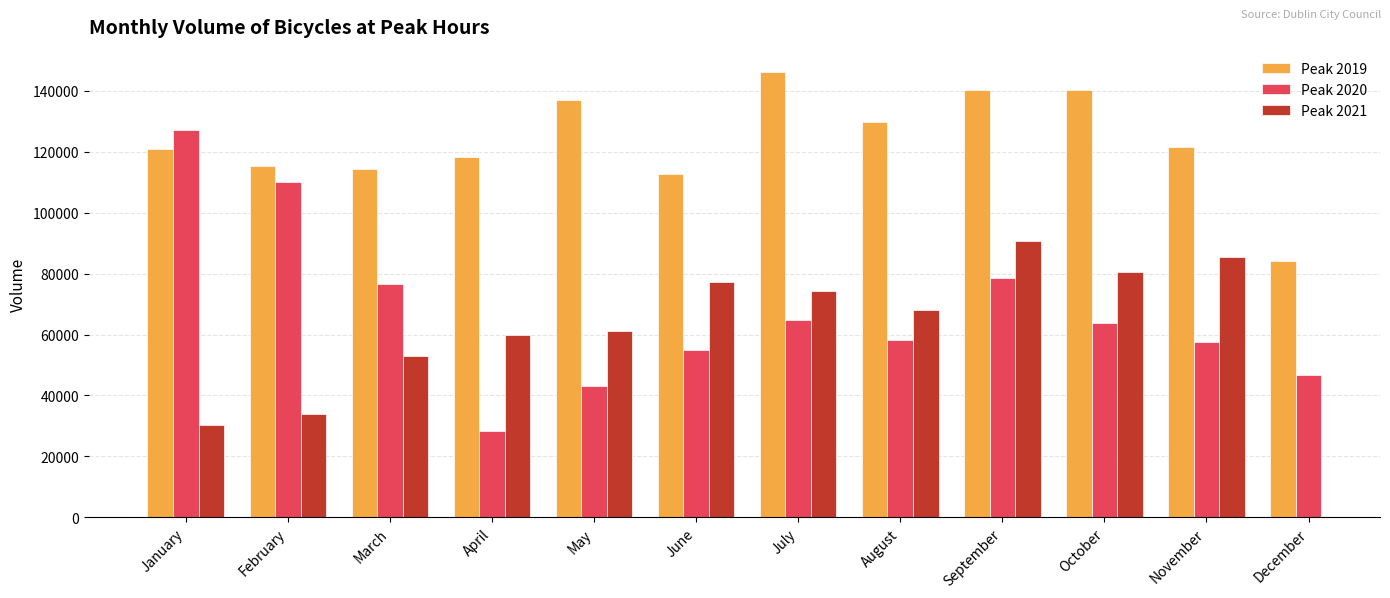

At which category does the chart reach its minimum across all series?

April